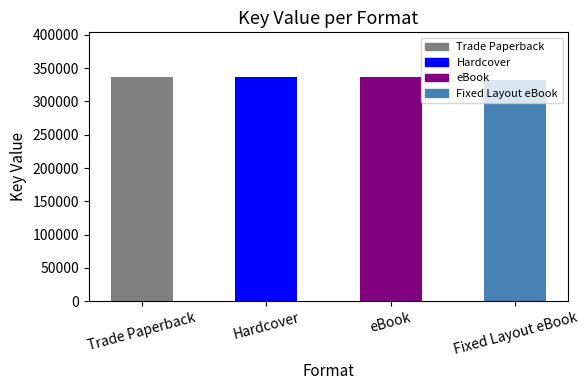

What is the sum of the values at Hardcover and Trade Paperback?

672852